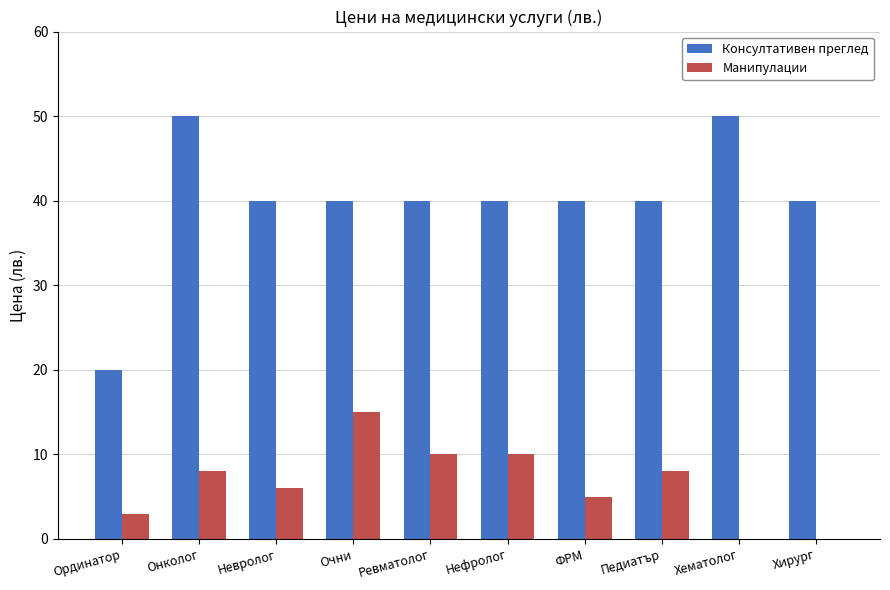

Reading right to left, list all the values displayed in this chart.

Консултативен преглед: Хирург=40	Хематолог=50	Педиатър=40	ФРМ=40	Нефролог=40	Ревматолог=40	Очни=40	Невролог=40	Онколог=50	Ординатор=20
Манипулации: Хирург=0	Хематолог=0	Педиатър=8	ФРМ=5	Нефролог=10	Ревматолог=10	Очни=15	Невролог=6	Онколог=8	Ординатор=3